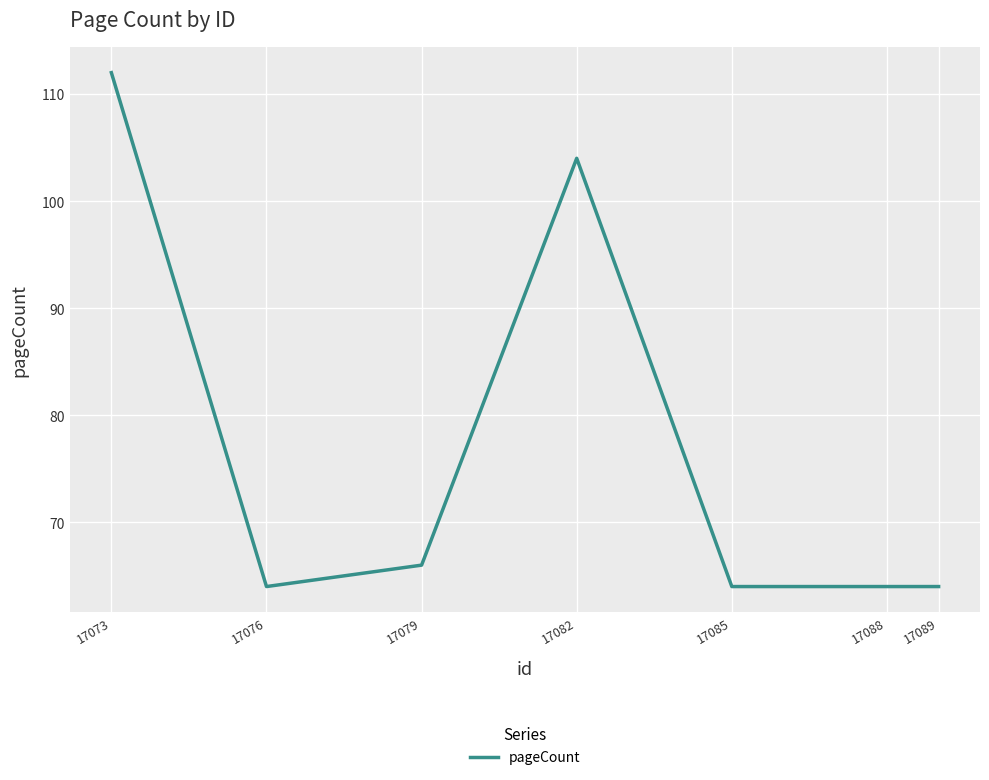

How many categories are shown in the chart?

7